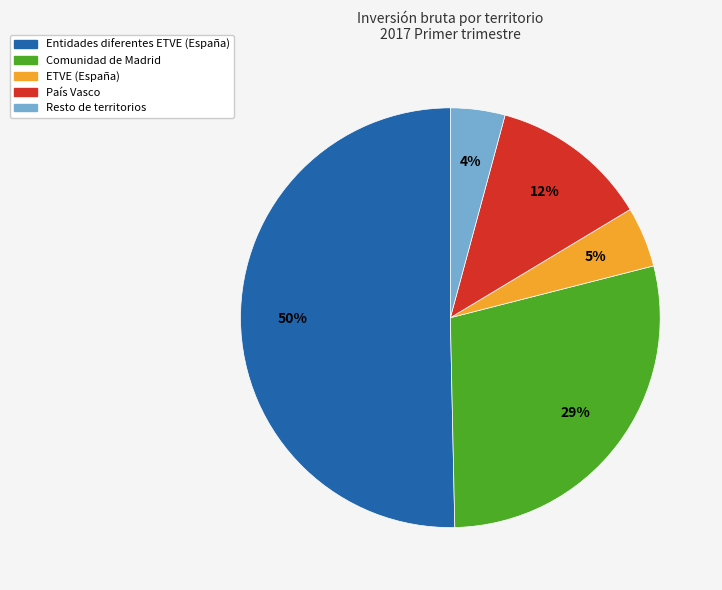

What is the majority slice?

Entidades diferentes ETVE (España)